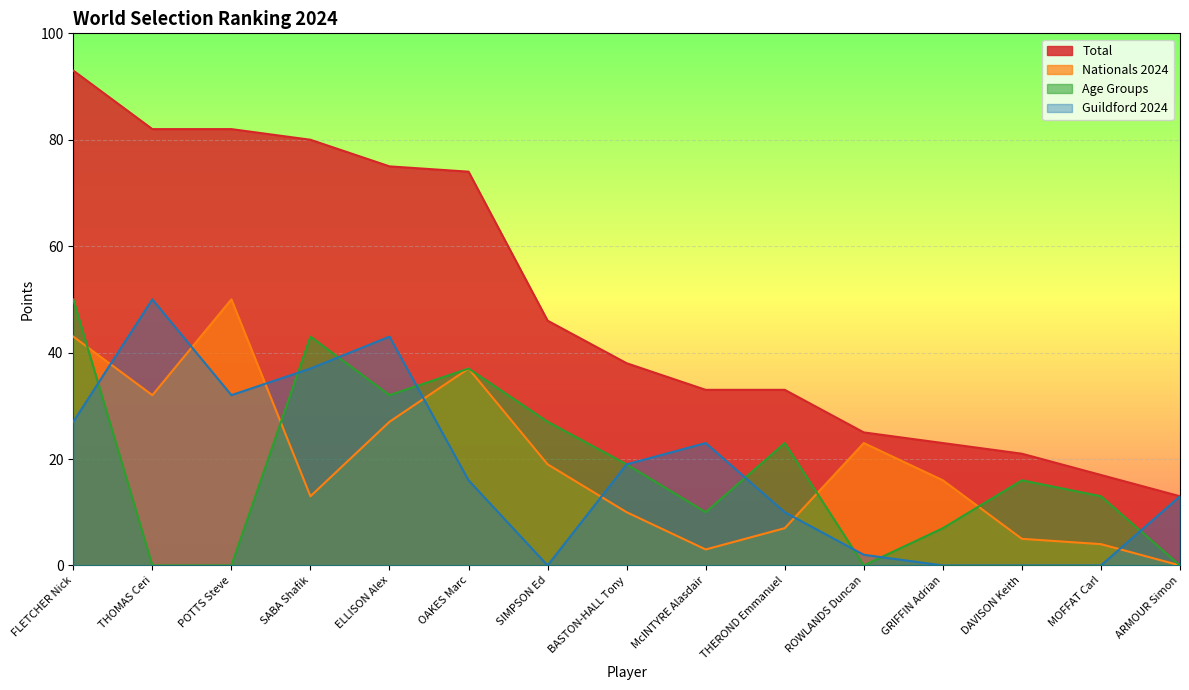

What is the spread (max minus min) of values at ELLISON Alex?

48